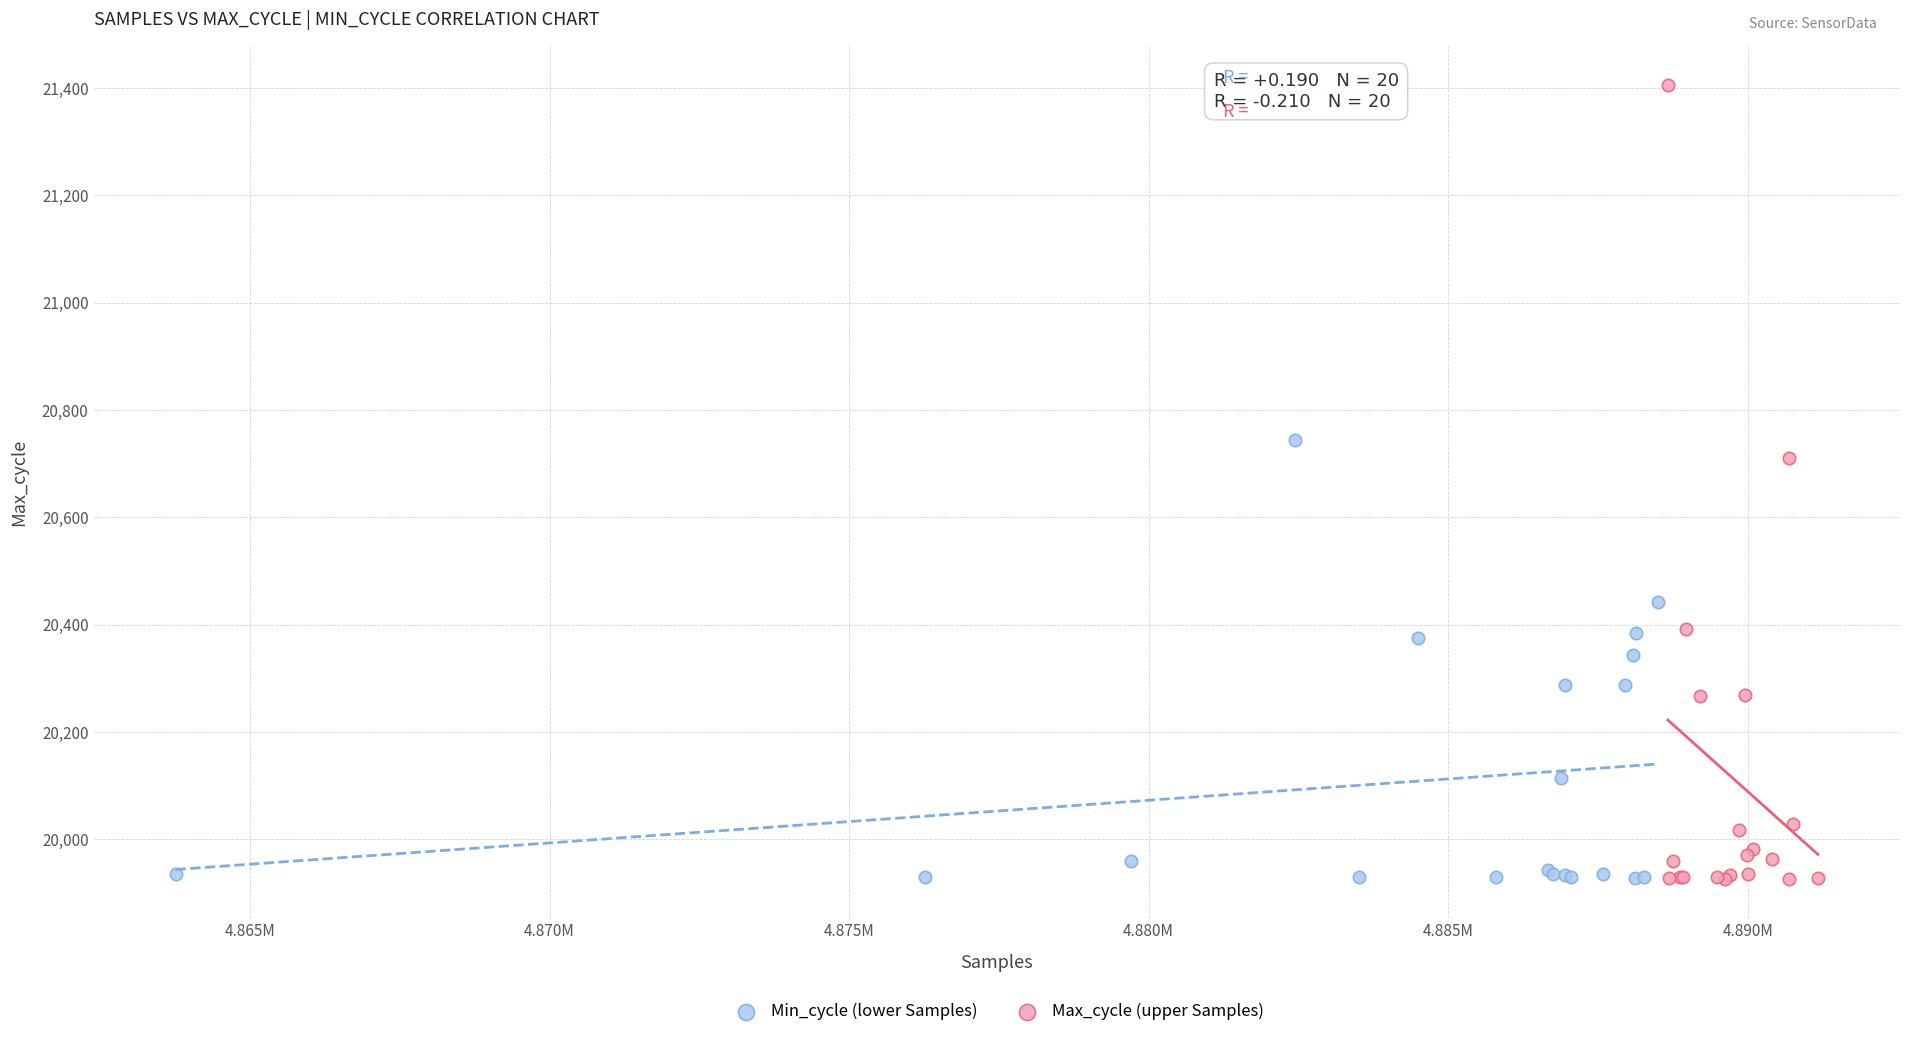

Which series has the largest Y range (max minus min)?

Max_cycle (upper Samples)